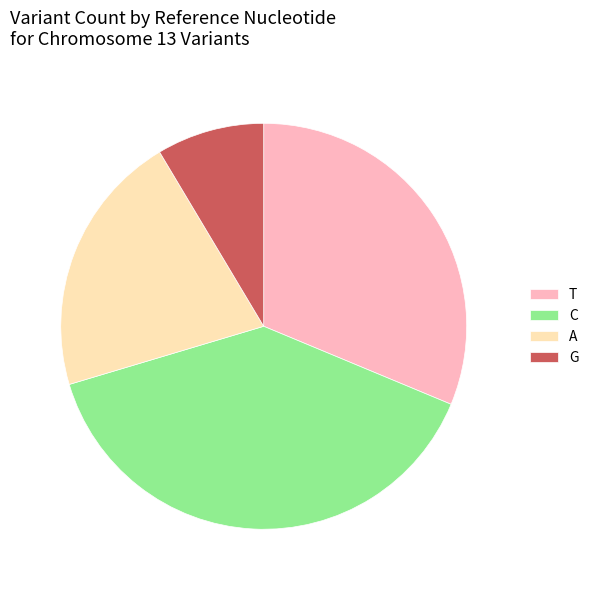

Combined, do G and A account for over 50%?

No